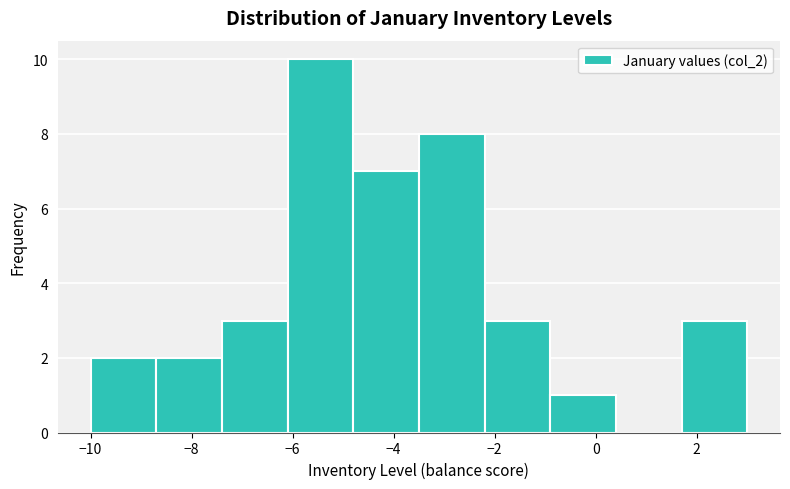

Over which range of the x-axis is the bar tallest?

-6.1 to -4.8